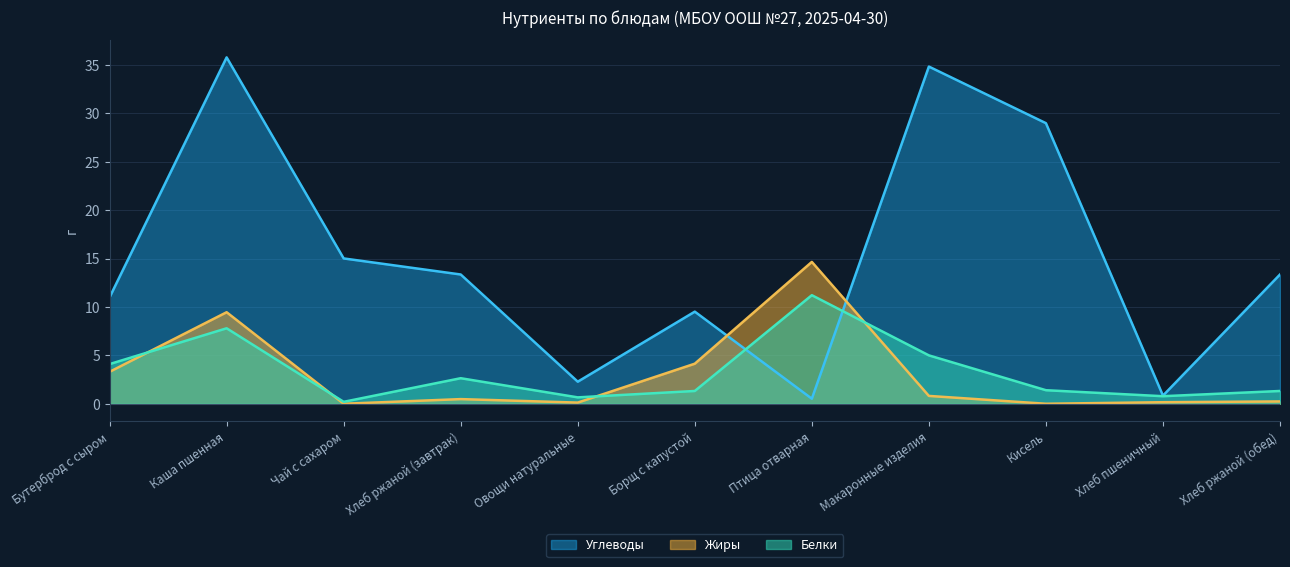

After their last crossing, which series has the higher values: Жиры or Белки?

Белки